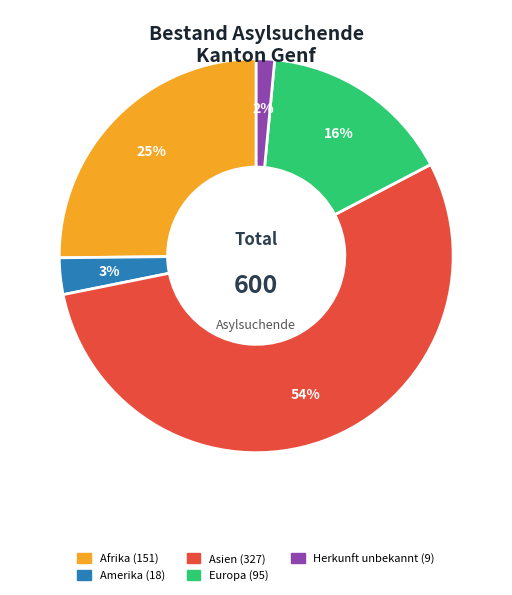

Is there any slice that represents more than half of the pie?

Yes